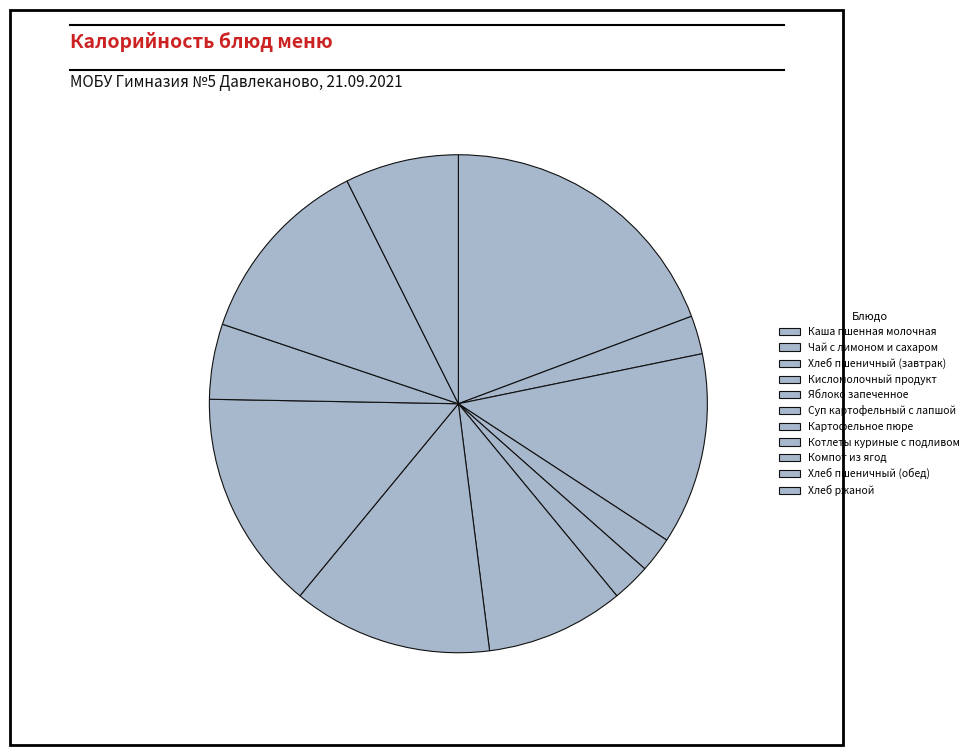

What is the total percentage of Суп картофельный с лапшой and Хлеб ржаной?

16.4%